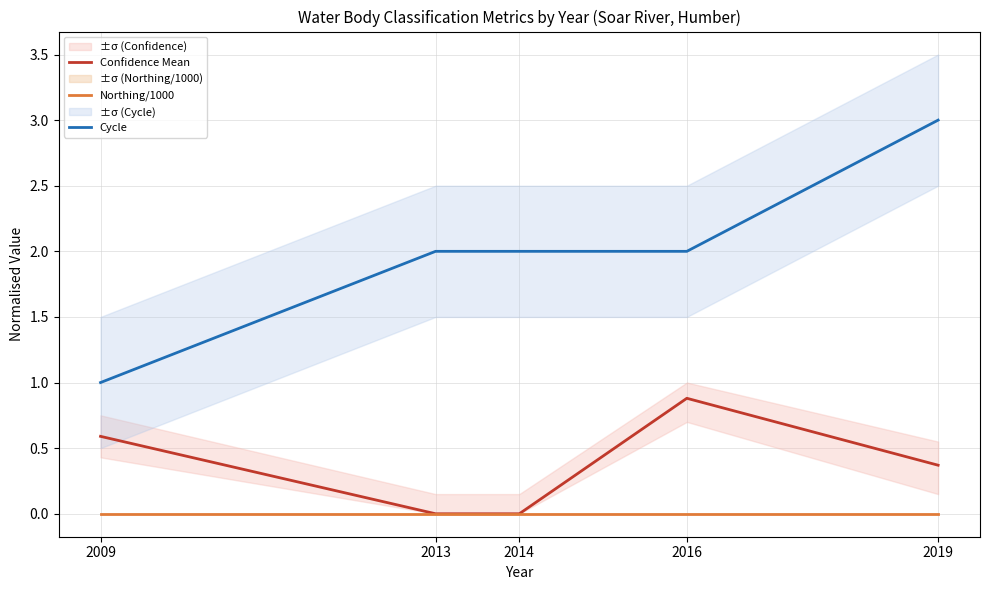

The Confidence Mean series shows 0.0 at 2013. True or false?

True